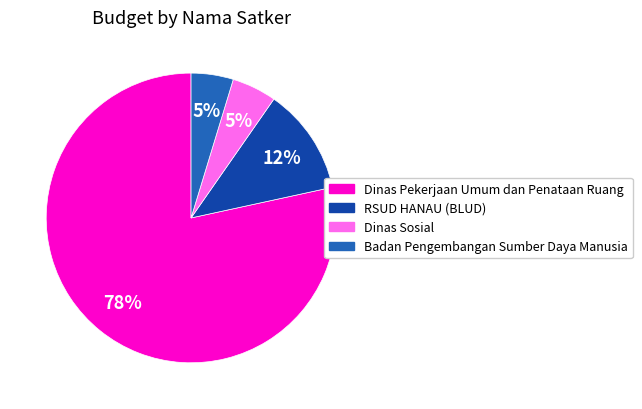

Does any single category account for the majority?

Yes